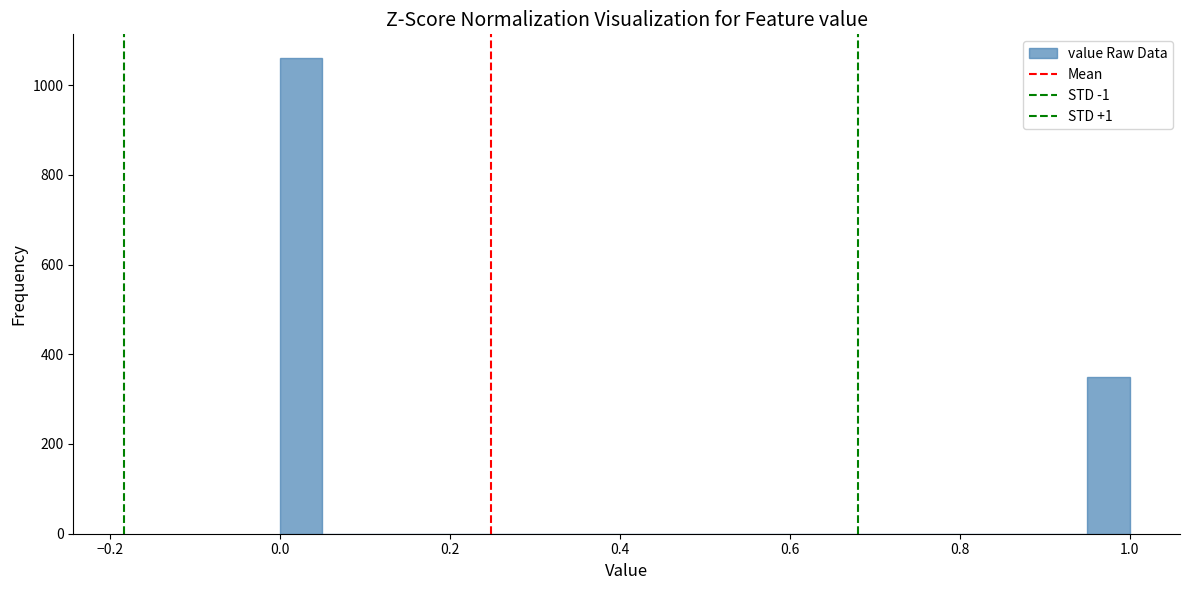

Around what value on the x-axis is the tallest bar? Give the approximate position of its centre, as read against the axis.

0.02